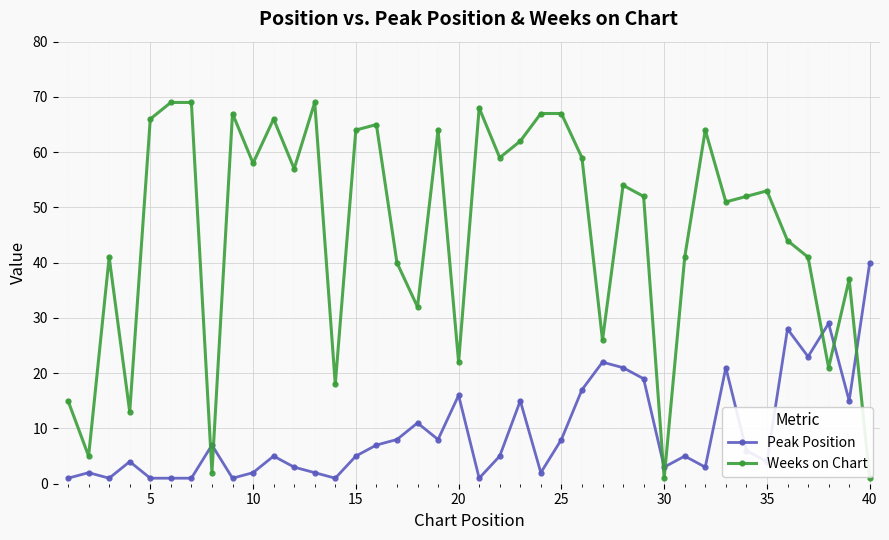

At how many categories does at least one series exceed 61?

14